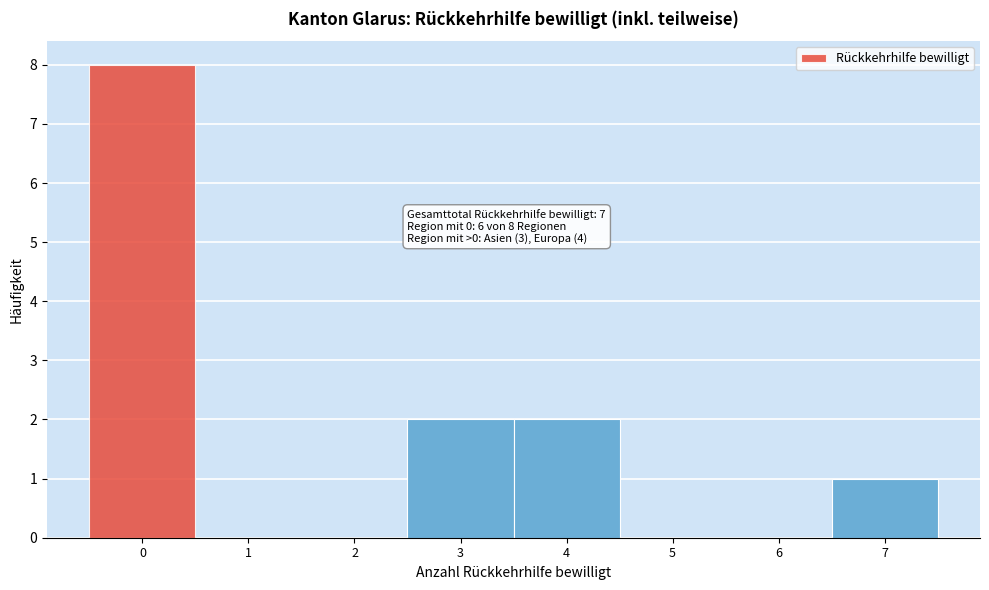

Which range on the x-axis has the tallest bar?

-0.5 to 0.5